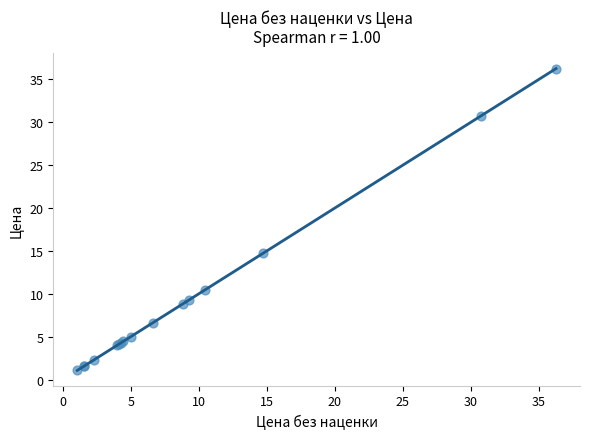

What Y value in the scatter plot is closest to 18?

14.7